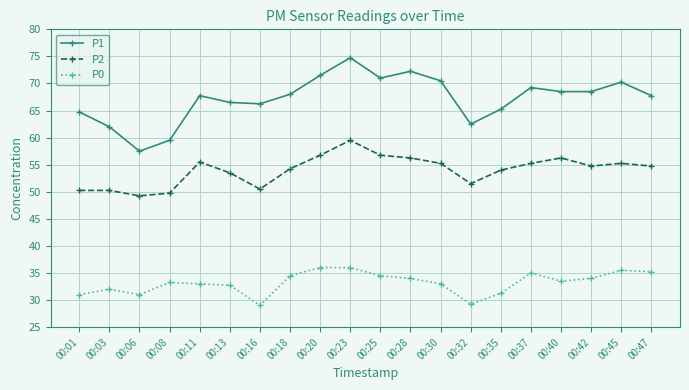

True or false: P0 and P1 intersect in this chart.

False